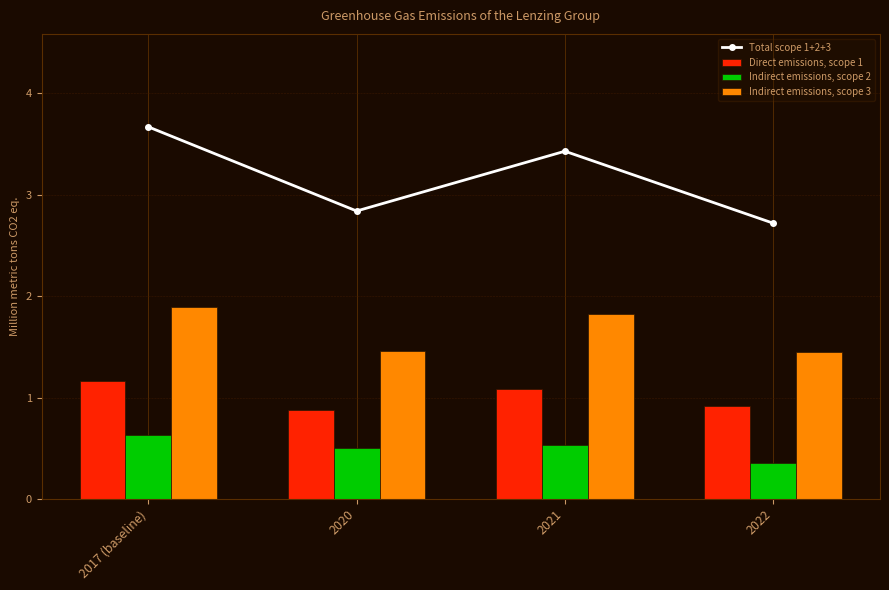

Reading right to left, what are all the values shown in this chart?

Total scope 1+2+3: 2.7	3.4	2.8	3.7
Direct emissions, scope 1: 0.9	1.1	0.9	1.2
Indirect emissions, scope 2: 0.3	0.5	0.5	0.6
Indirect emissions, scope 3: 1.4	1.8	1.5	1.9